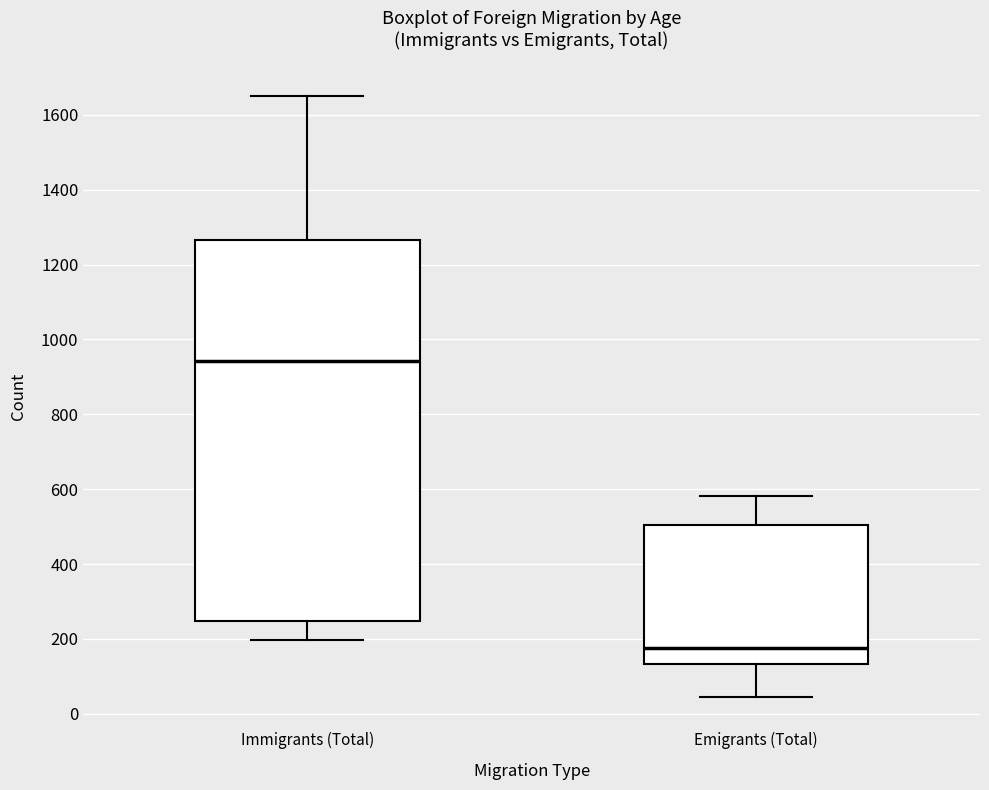

Where does the median line of the box for Immigrants (Total) sit on the y-axis? The values are not printed on the chart, so give them approximately, as read against the axis.

940